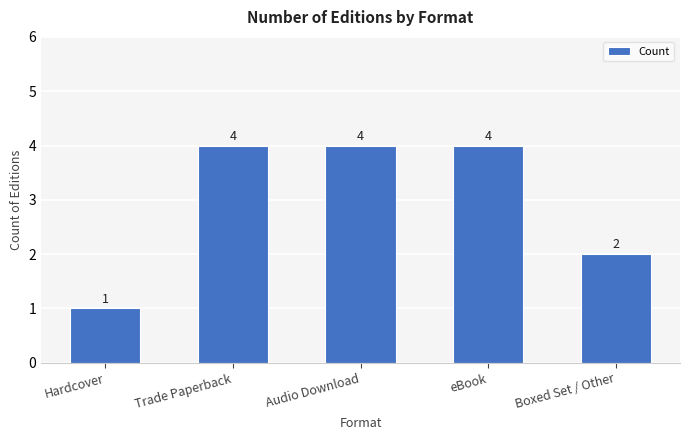

What is the sum of all values?

15